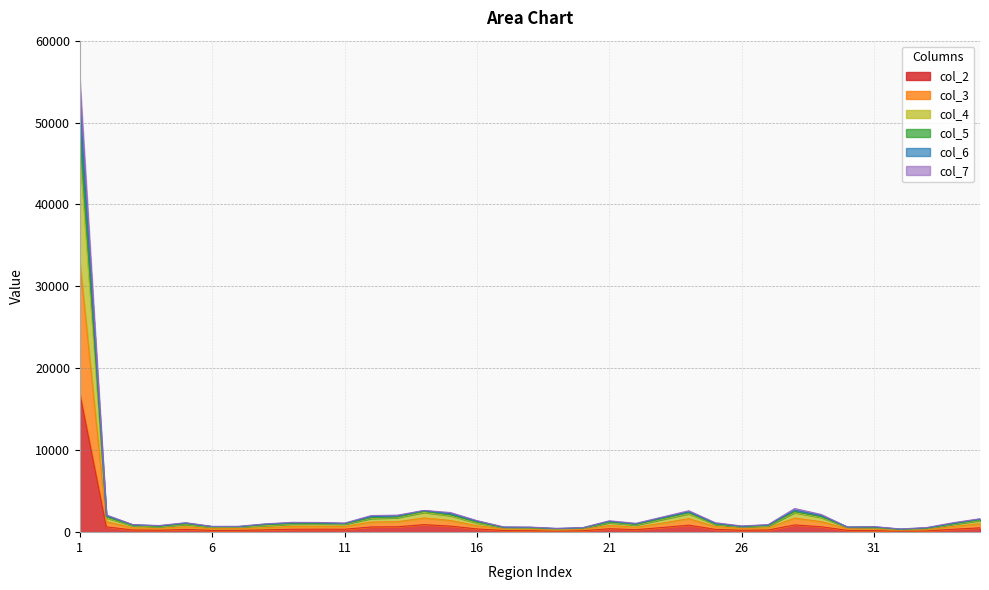

How many categories are shown in the chart?

35